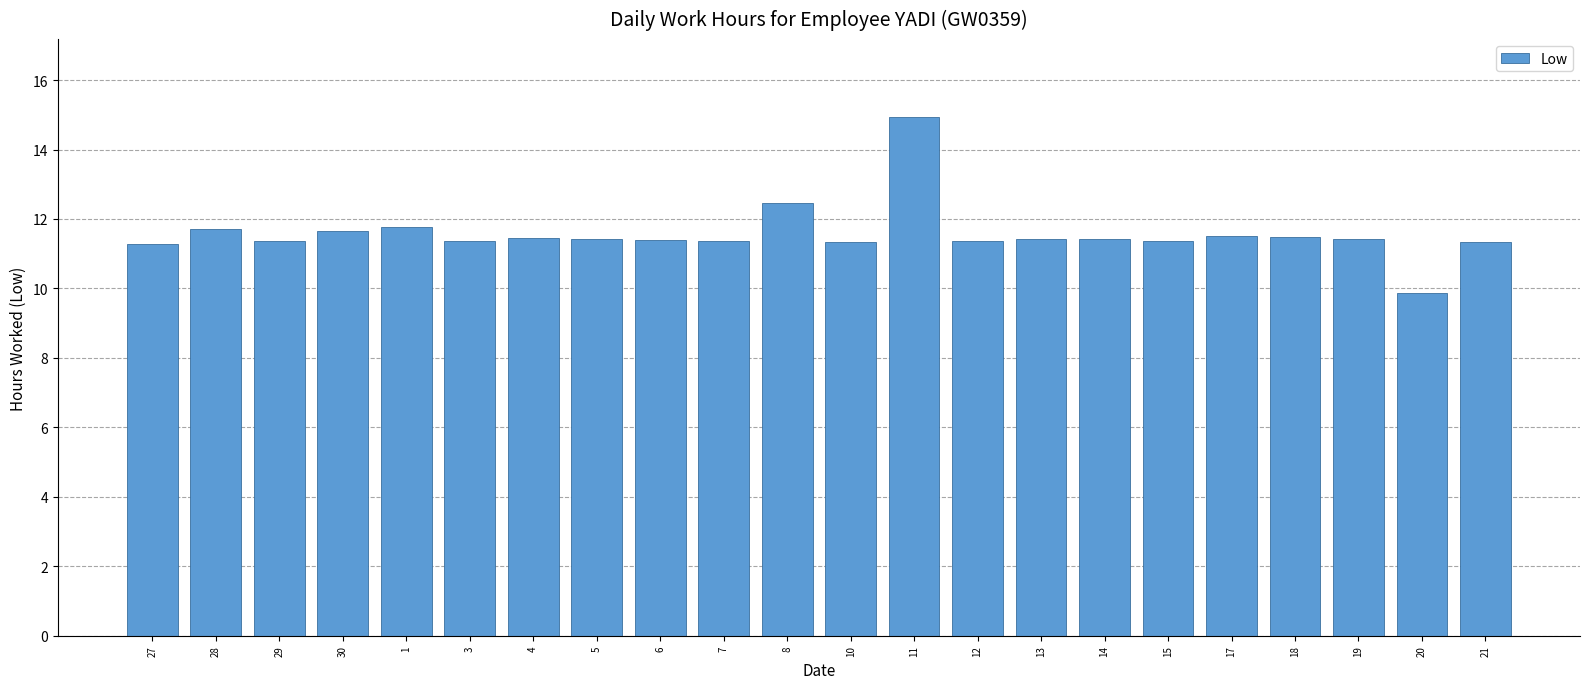

Approximately how many times larger is the value at 21 compared to 6?

1.0